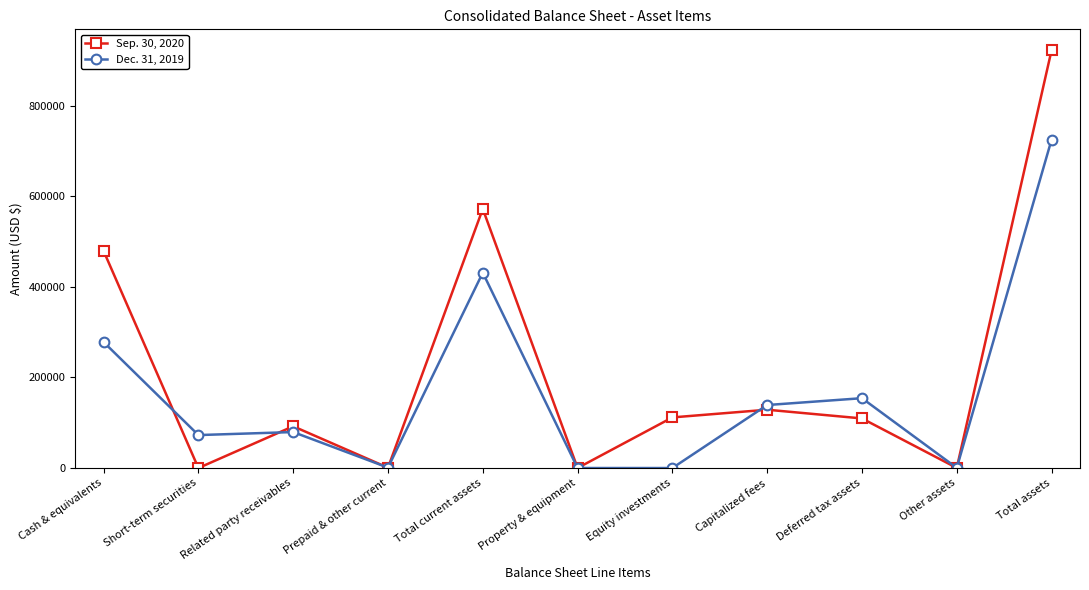

What is the difference between the highest and lowest values at Equity investments?

111745